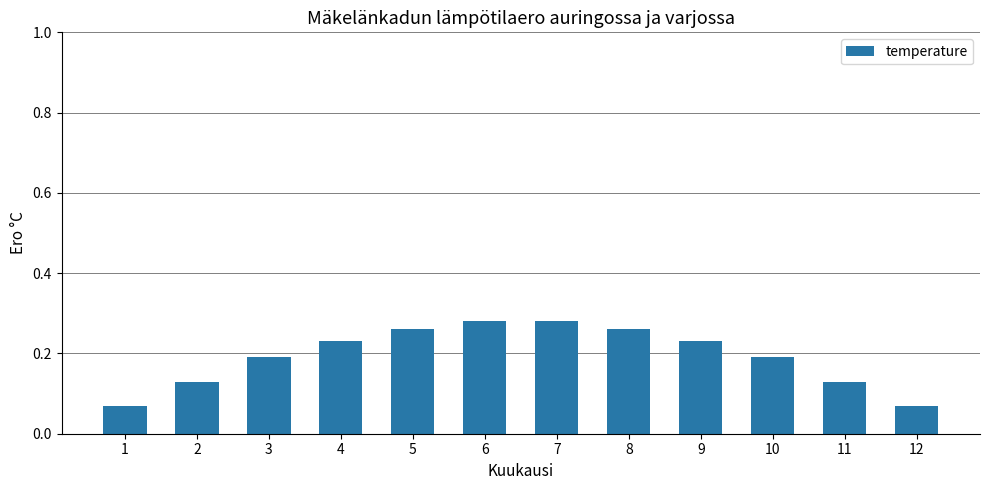

Does the chart contain any negative values?

No